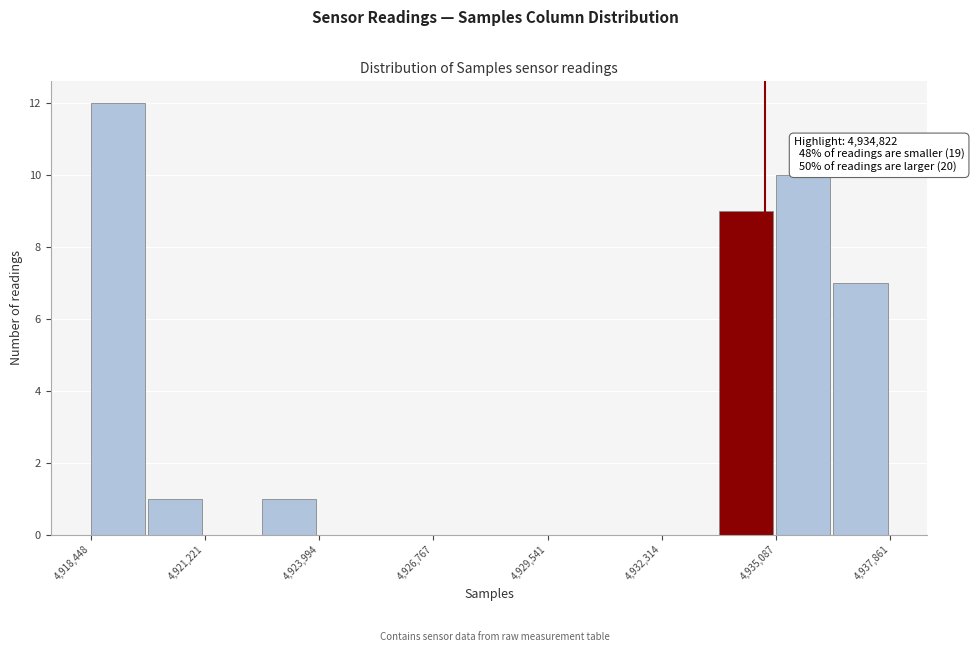

Read against the x-axis, roughly where is the centre of the tallest bar?

4919000